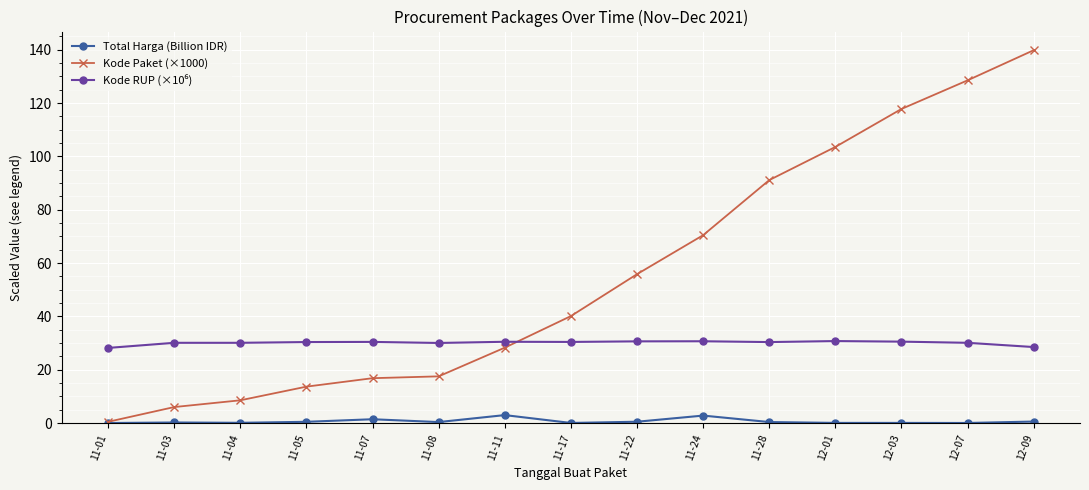

At how many categories does at least one series exceed 64?

6